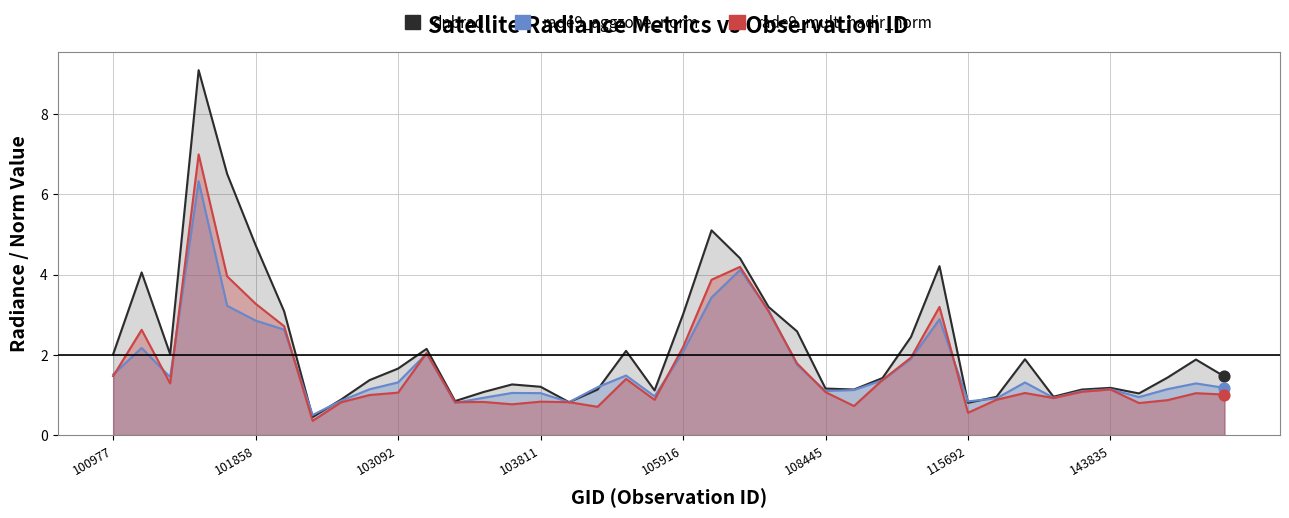

Which series has the widest spread of Y values?

dnbrad